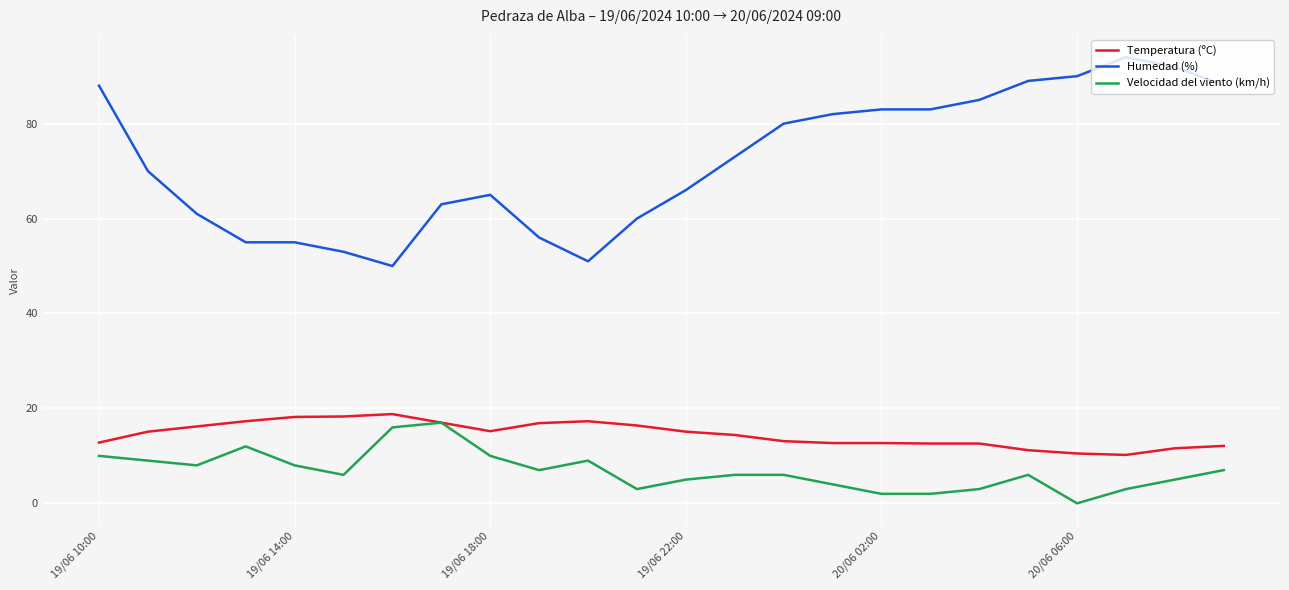

How many lines are shown in the chart?

3